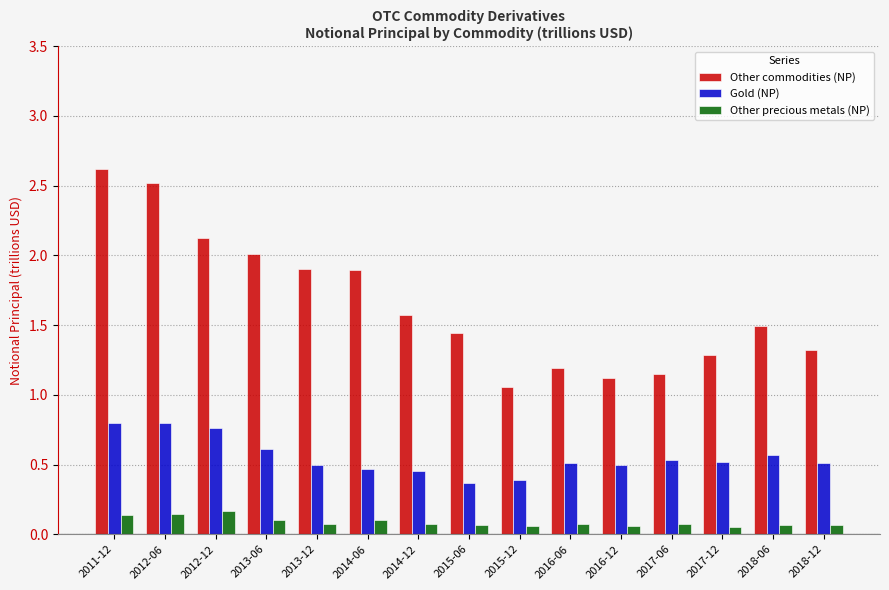

Rank the series at 2013-06 from lowest to highest value.

Other precious metals (NP), Gold (NP), Other commodities (NP)